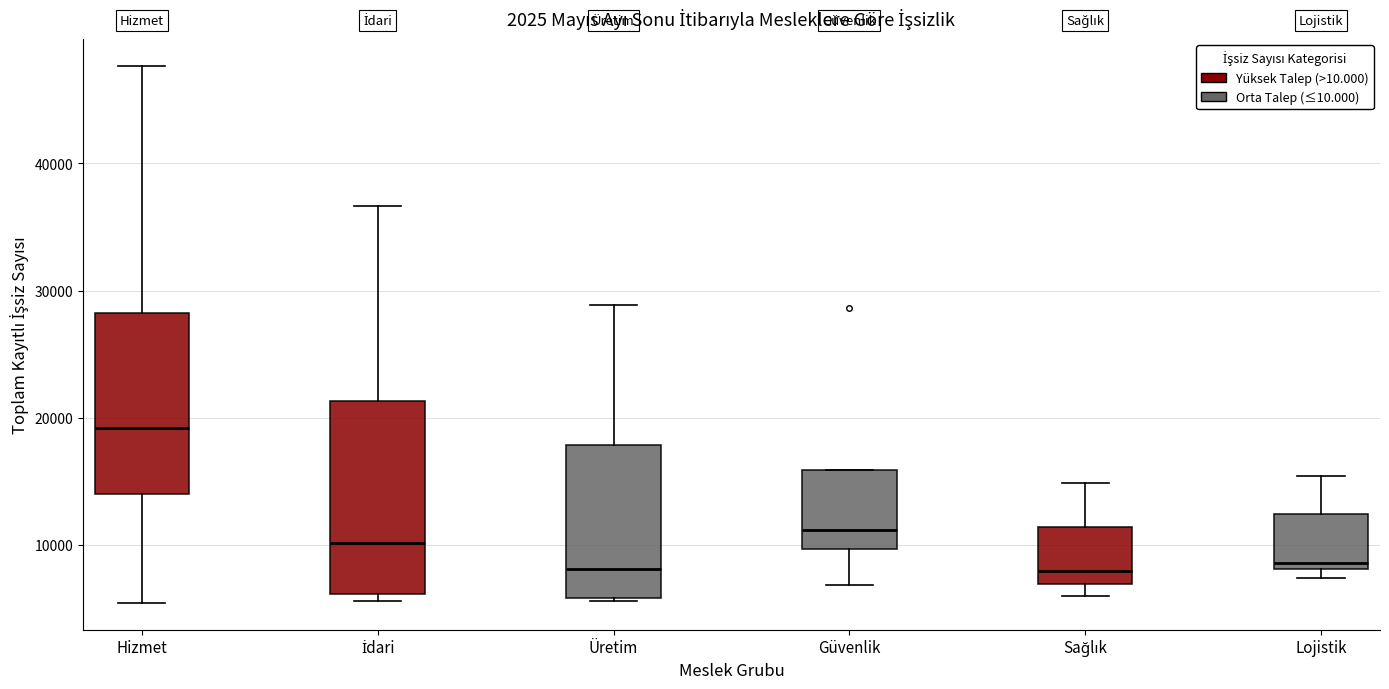

Reading left to right, read every box against the y-axis: the position of its median line, the range the box covers, and the ends of its whiskers. The values are not printed on the chart, so give them approximately, as read against the axis.

Hizmet: median 19000, box 14000 to 28000, whiskers 5000 to 48000
İdari: median 10000, box 6000 to 21000, whiskers 6000 (just below the box's lower edge) to 37000
Üretim: median 8000, box 6000 to 18000, whiskers 6000 to 29000
Güvenlik: median 11000, box 10000 to 16000, whiskers 7000 to 16000
Sağlık: median 8000, box 7000 to 11000, whiskers 6000 to 15000
Lojistik: median 9000, box 8000 to 12000, whiskers 7000 to 15000